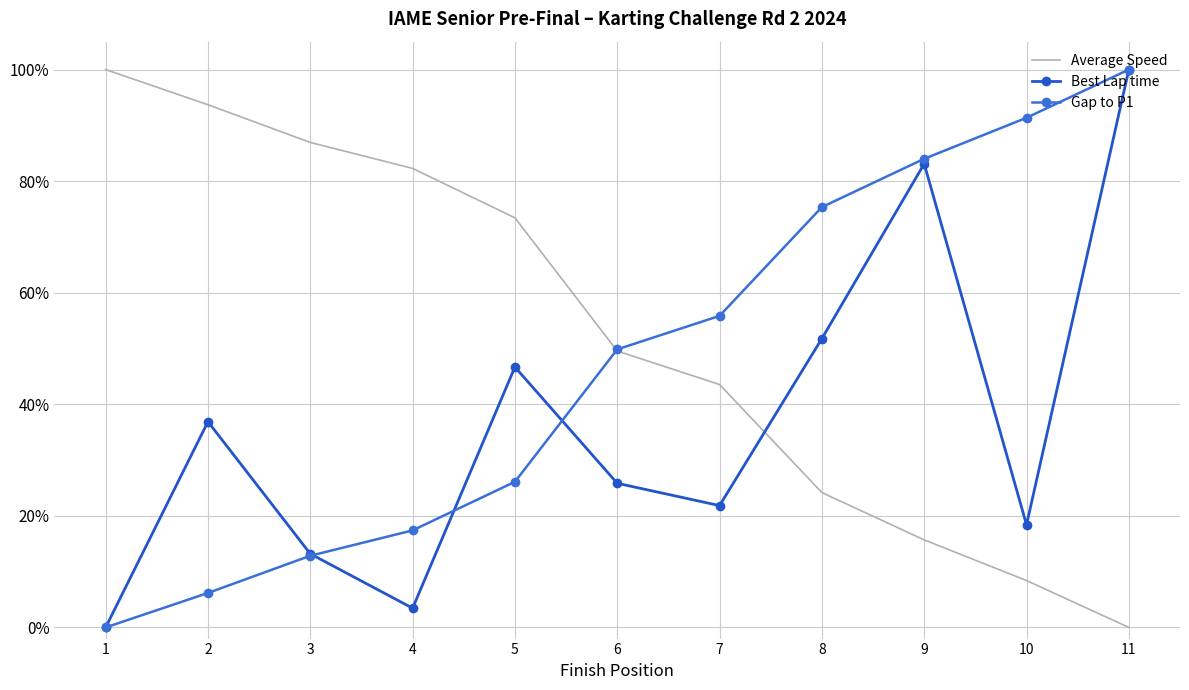

At which label does Average Speed reach its minimum?

11